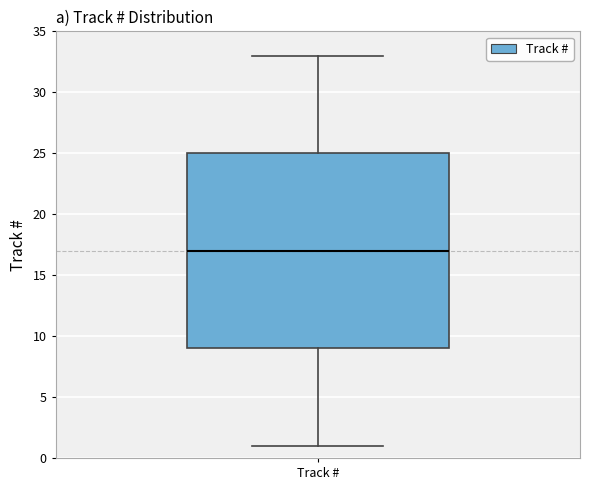

Where is the upper edge of the box for Track # on the y-axis? The values are not printed on the chart, so give them approximately, as read against the axis.

25